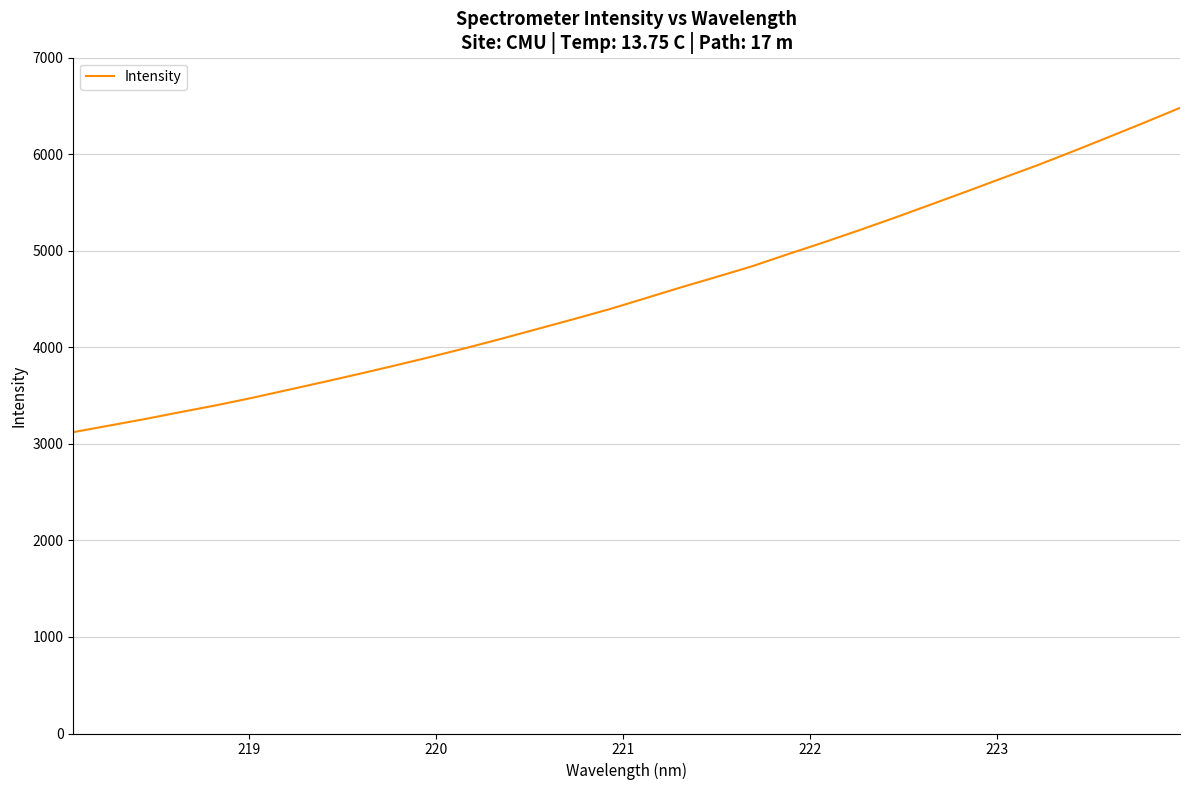

What is the maximum value shown in the chart?

6480.8